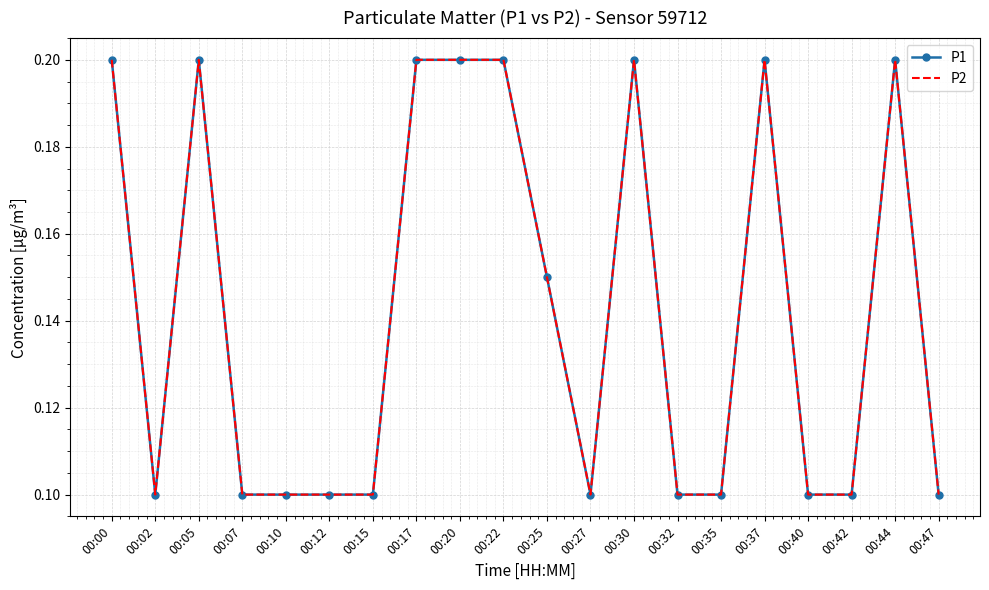

Is it true that P2 equals 0.0 at 00:27?

False